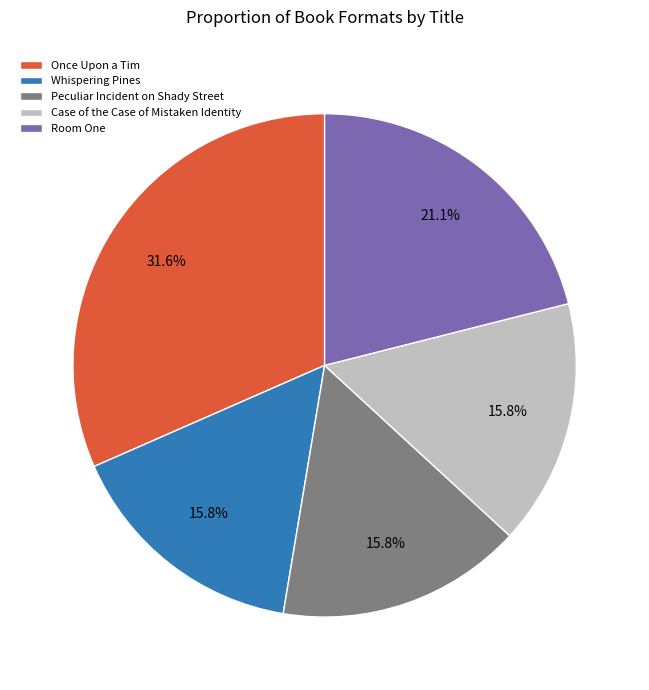

What portion of the pie excludes Whispering Pines?

84.2%